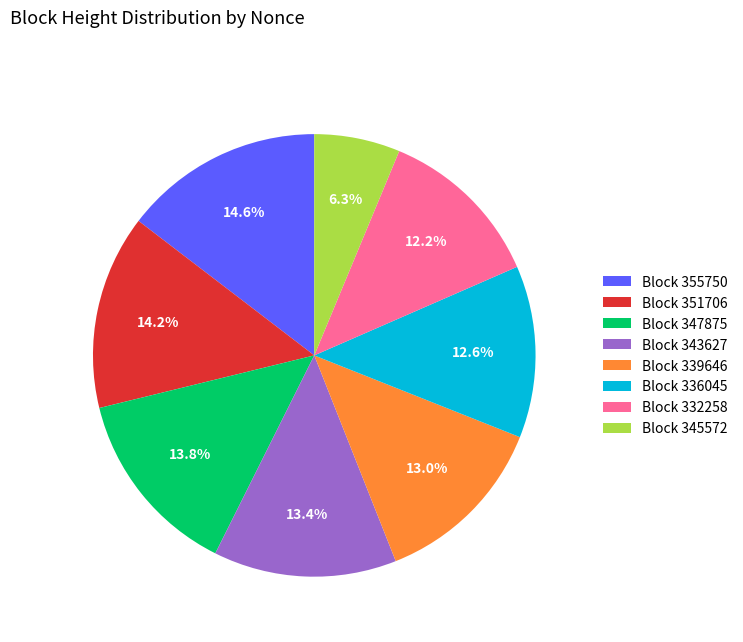

Between Block 339646 and Block 347875, which is larger?

Block 347875